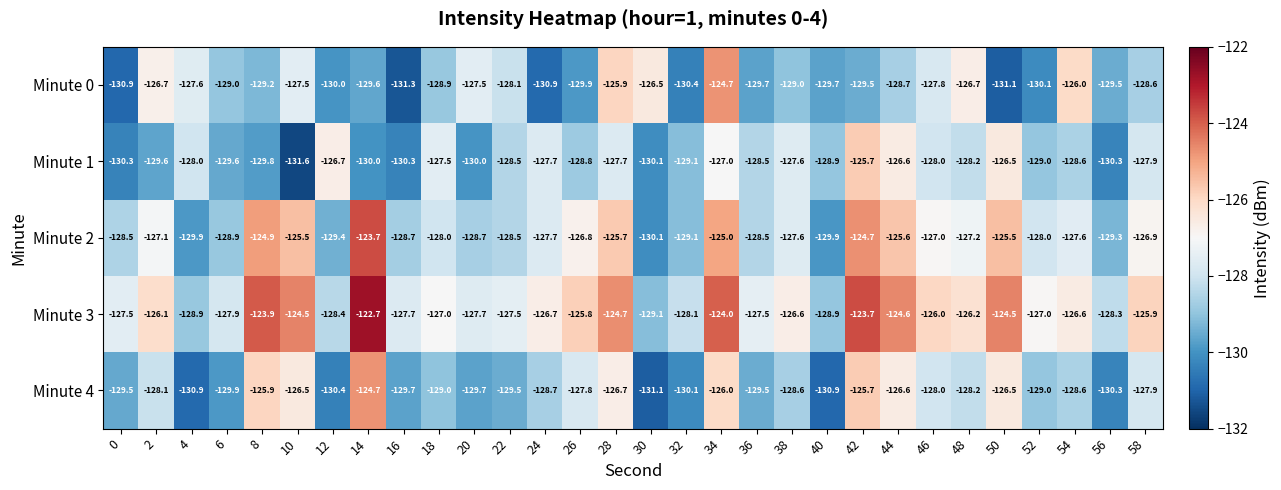

The value of Minute 2 at 52 is -76.0. True or false?

False